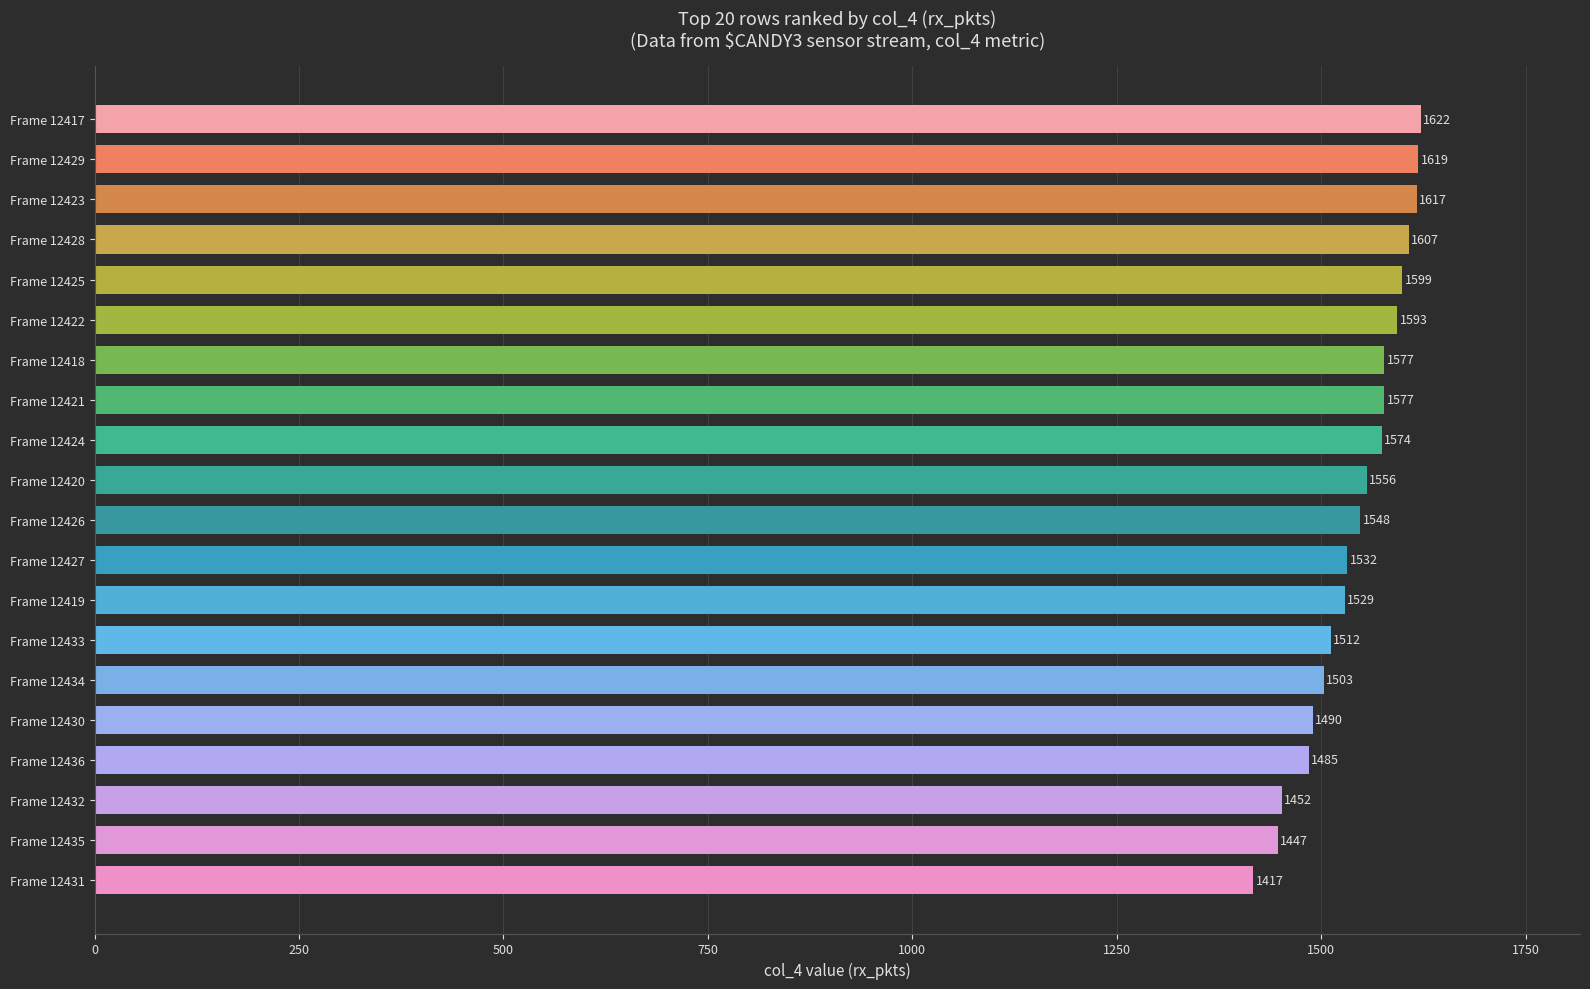

Reading top to bottom, extract all data points from this chart.

1622	1619	1617	1607	1599	1593	1577	1577	1574	1556	1548	1532	1529	1512	1503	1490	1485	1452	1447	1417